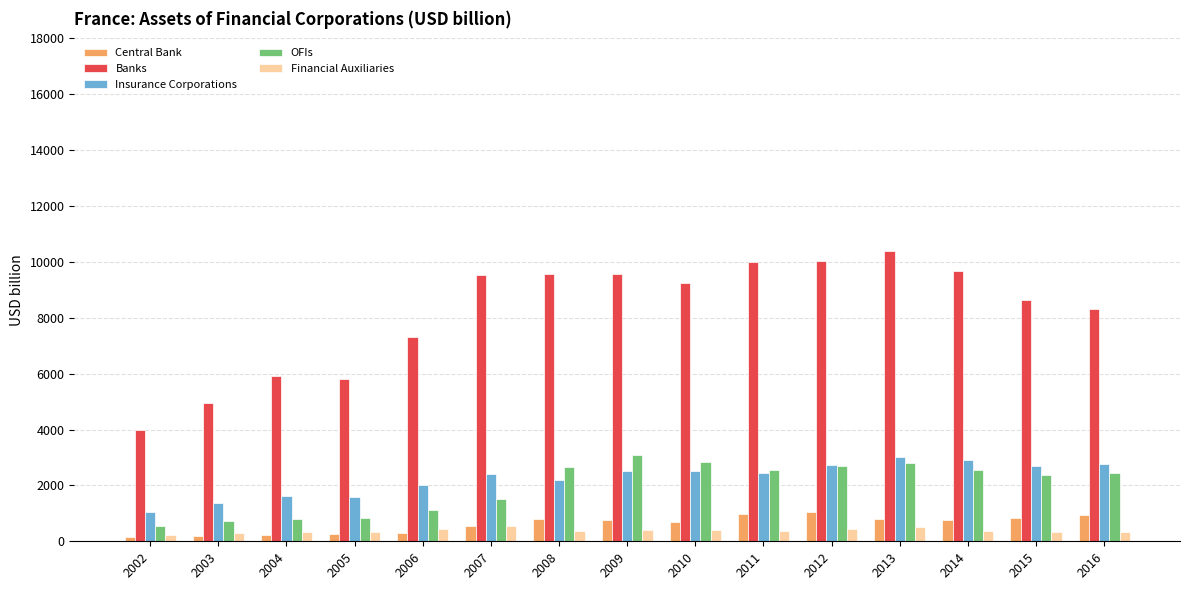

What is the difference between the second highest and second lowest values in the Central Bank series?

786.5